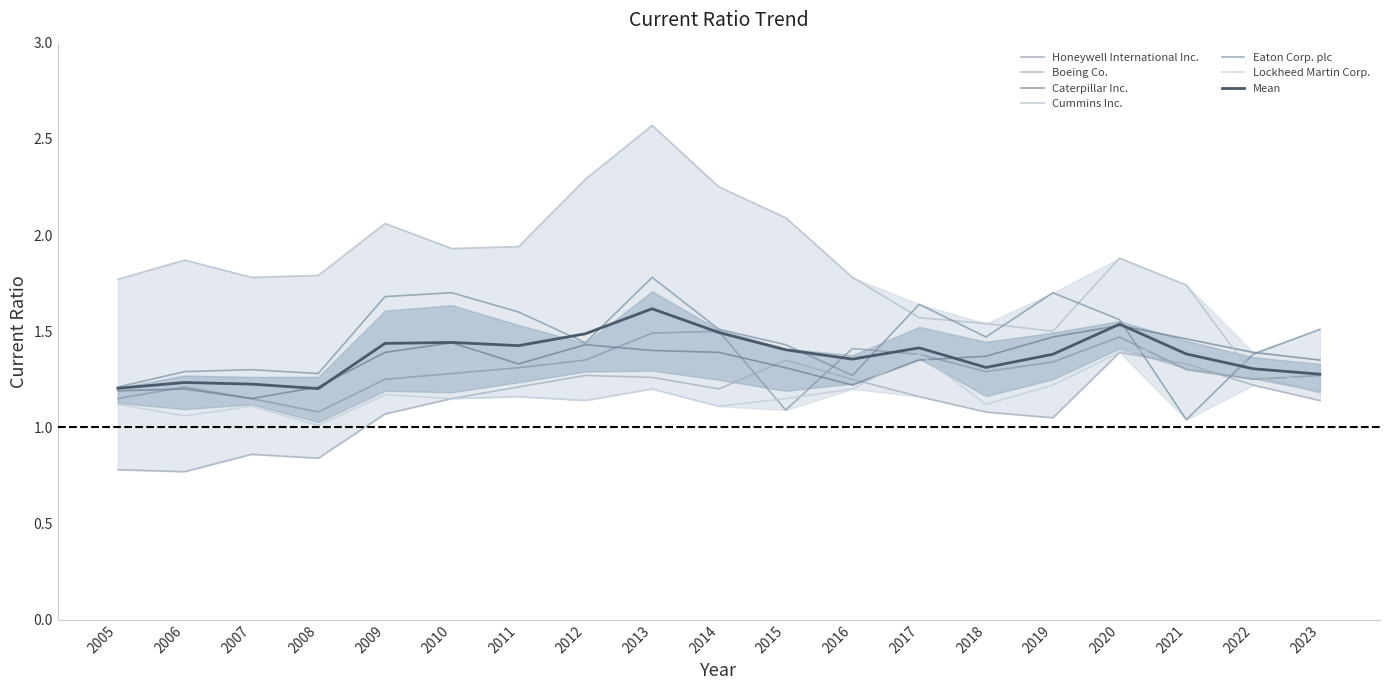

Which category has the highest value in the Caterpillar Inc. series?

2020